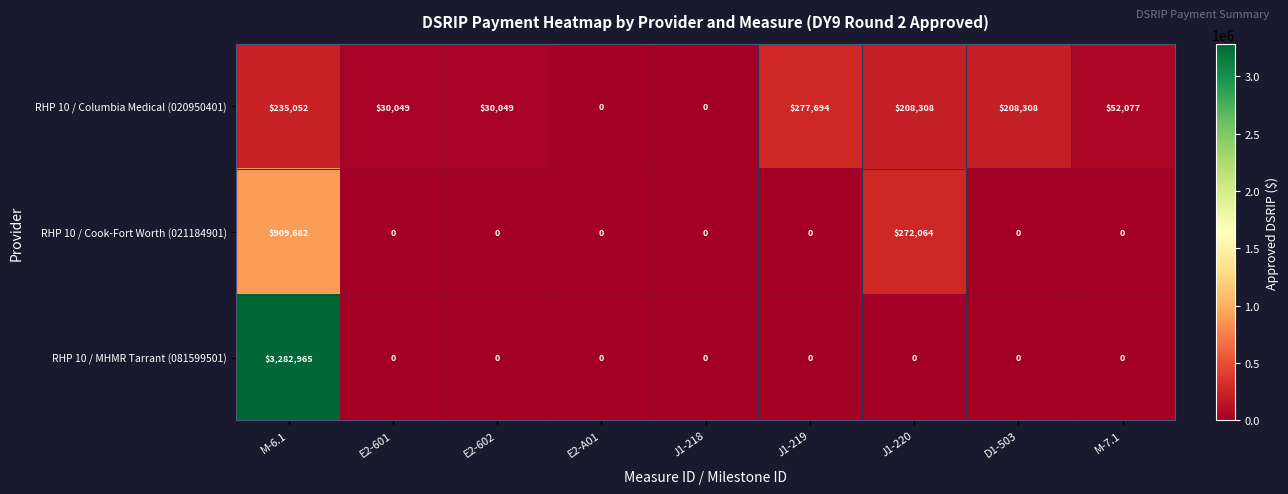

Count the number of categories in the chart.

9